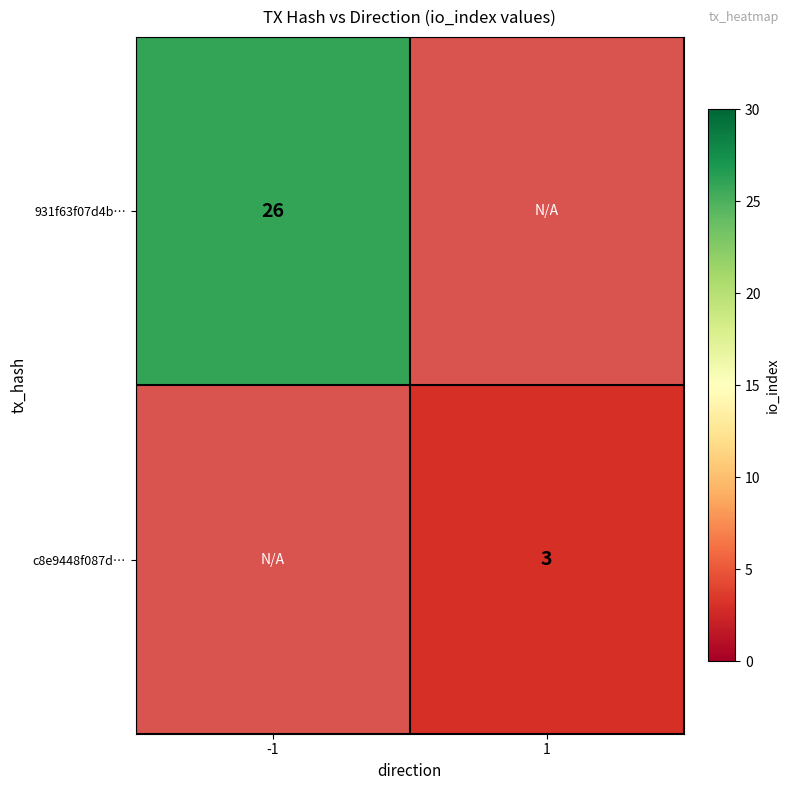

Is it true that c8e9448f087d… equals 3 at 1?

True